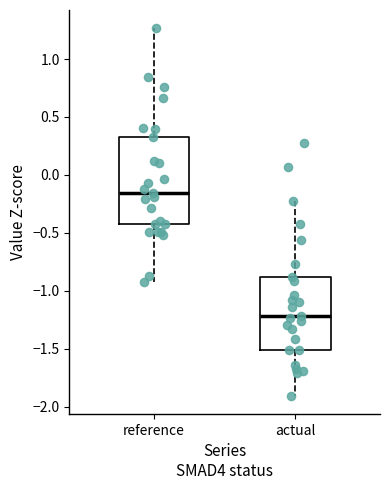

Reading left to right, read every box against the y-axis: the position of its median line, the range the box covers, and the ends of its whiskers. The values are not printed on the chart, so give them approximately, as read against the axis.

reference: median -0.15, box -0.40 to 0.35, whiskers -0.95 to 1.25
actual: median -1.20, box -1.50 to -0.90, whiskers -1.90 to -0.20